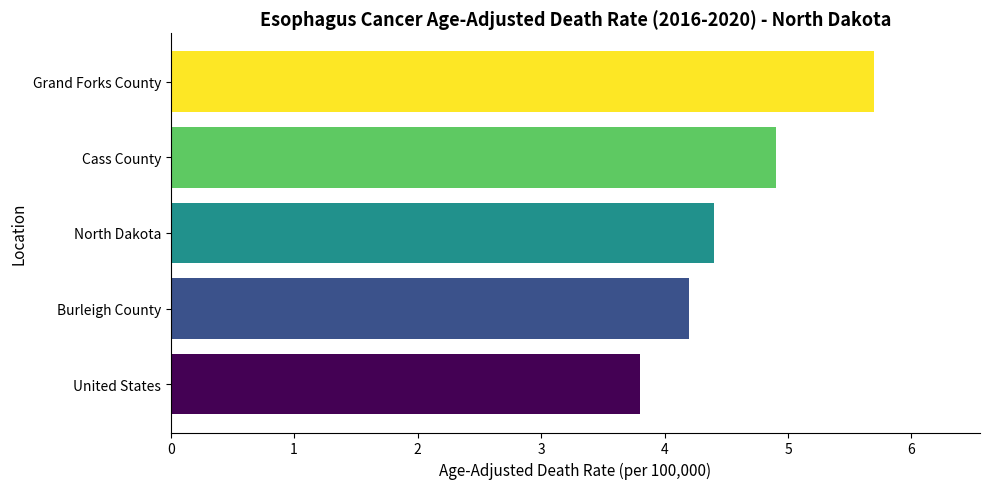

What value does the data have at North Dakota?

4.4